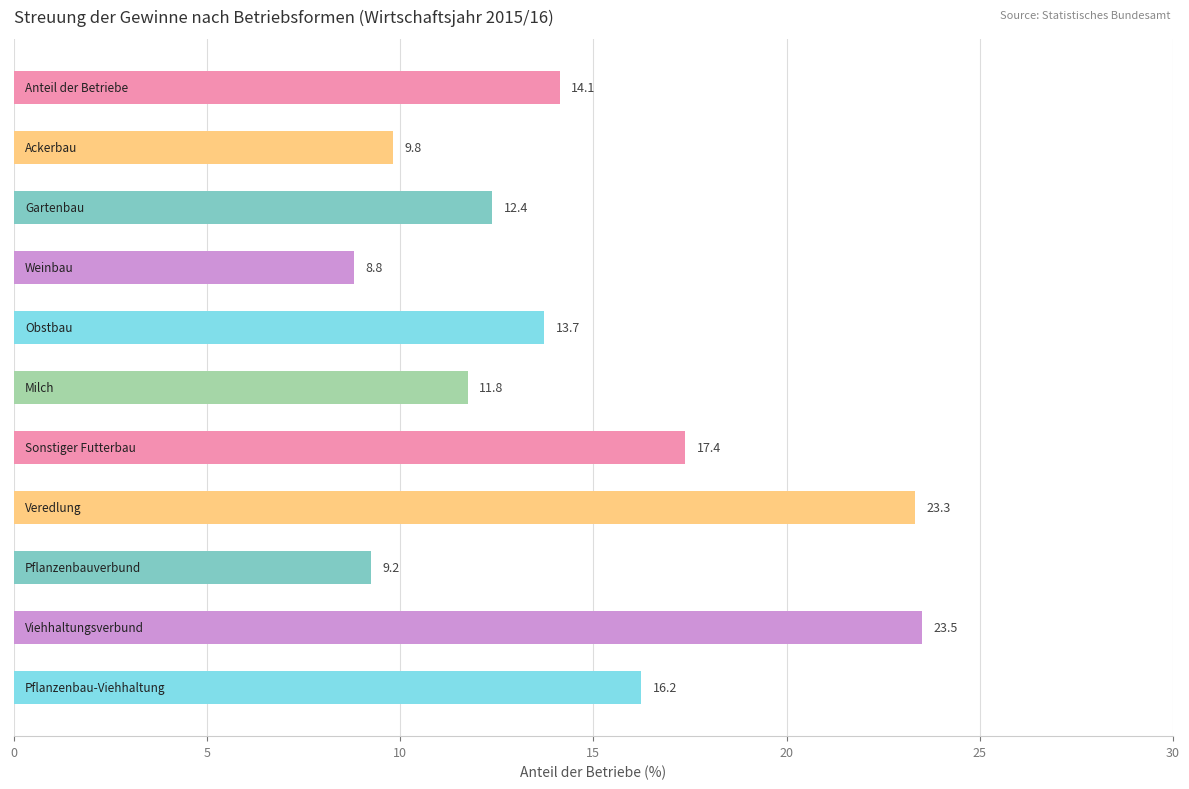

What is the maximum value shown in the chart?

23.5